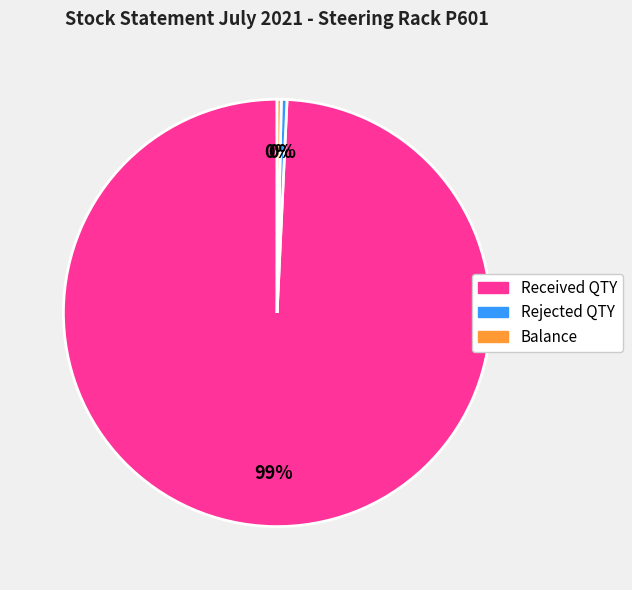

Combined, do Received QTY and Balance account for over 50%?

Yes